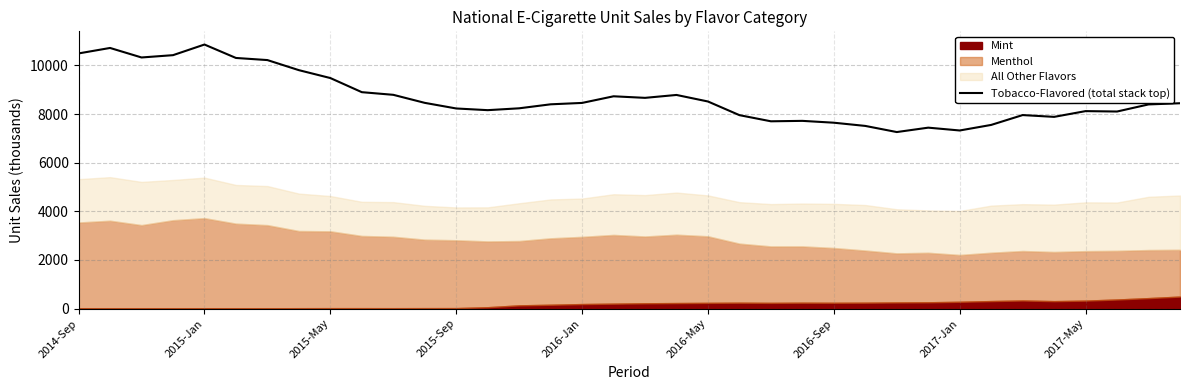

What is the sum of all values?

311910.5